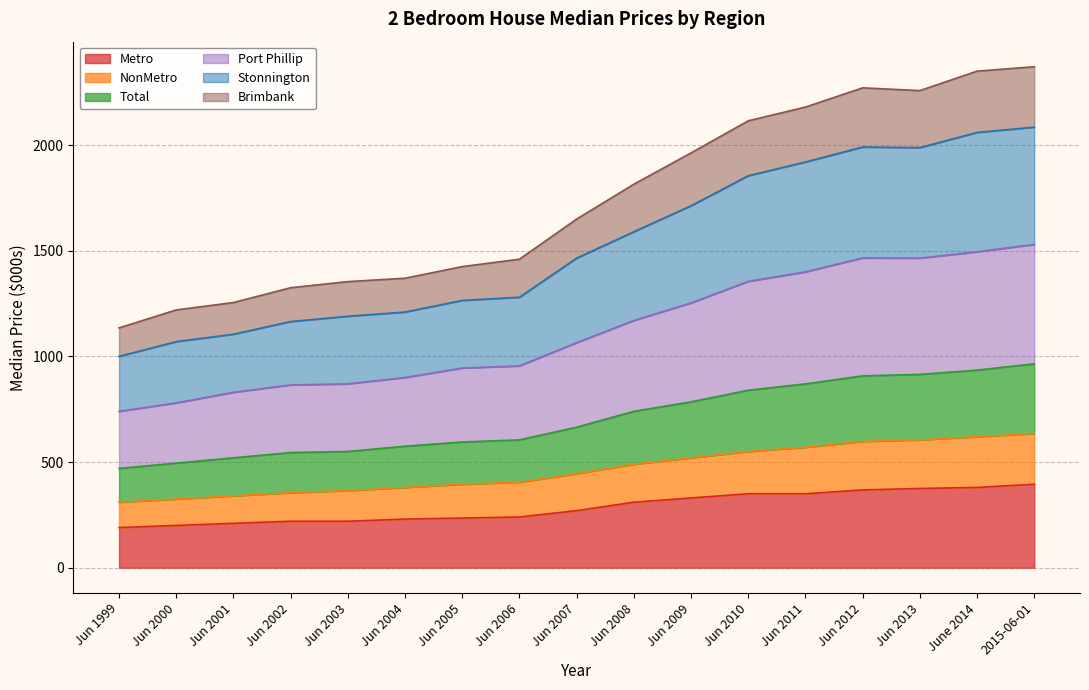

Which has a higher value, Jun 2000 or Jun 2011?

Jun 2011